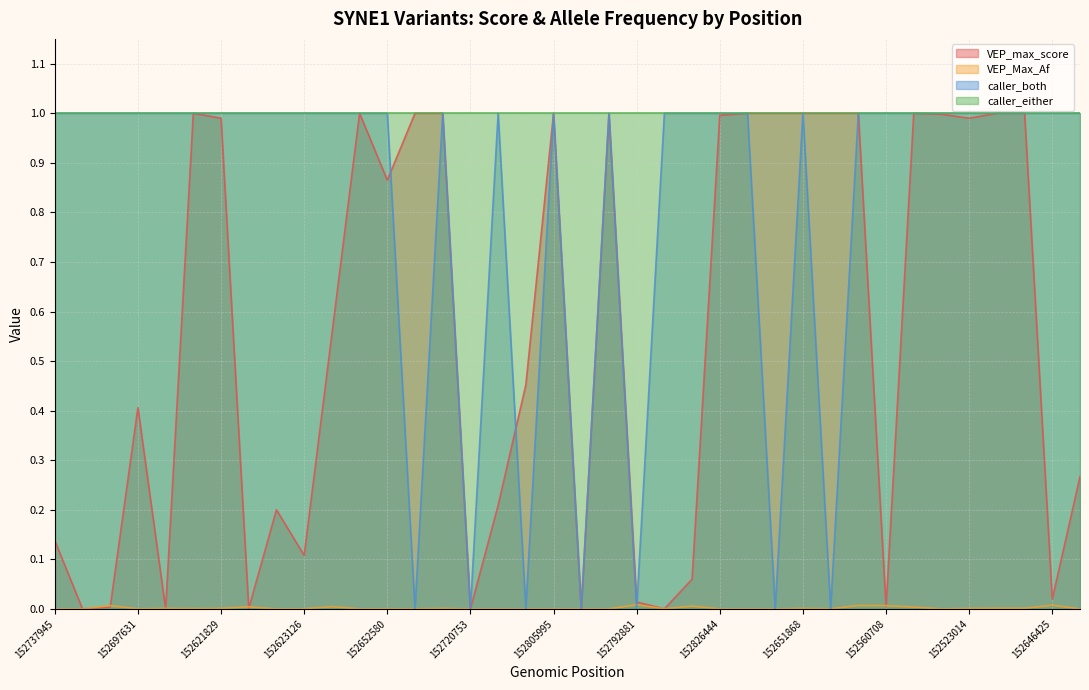

Is the value of caller_both at 152688258 greater than the value of VEP_max_score at 152738069?

Yes